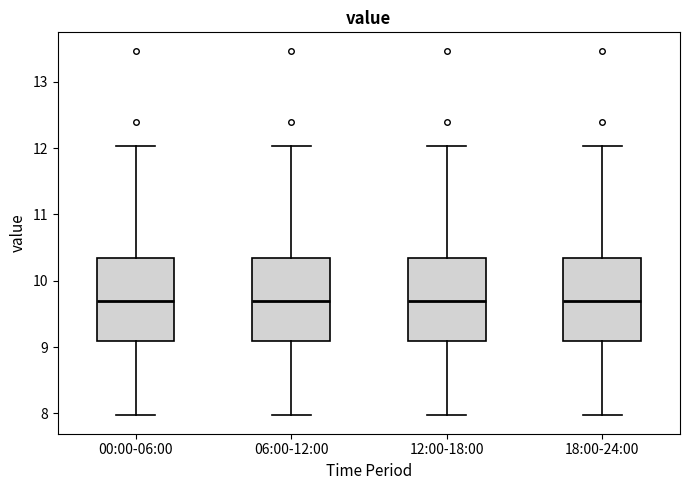

Reading left to right, transcribe this box plot: for each box, give where its median line is, the range the box spans, and where its two whiskers end, as read against the y-axis. The values are not printed on the chart, so give them approximately, as read against the axis.

00:00-06:00: median 9.7, box 9.1 to 10.3, whiskers 8.0 to 12.0
06:00-12:00: median 9.7, box 9.1 to 10.3, whiskers 8.0 to 12.0
12:00-18:00: median 9.7, box 9.1 to 10.3, whiskers 8.0 to 12.0
18:00-24:00: median 9.7, box 9.1 to 10.3, whiskers 8.0 to 12.0